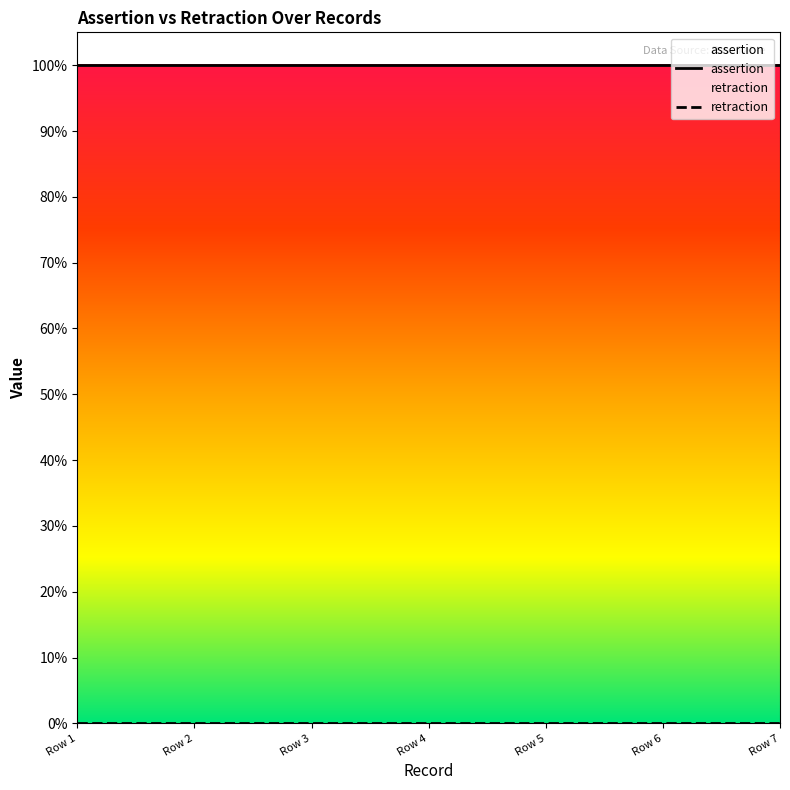

The assertion series shows 0.3 at Row 5. True or false?

False